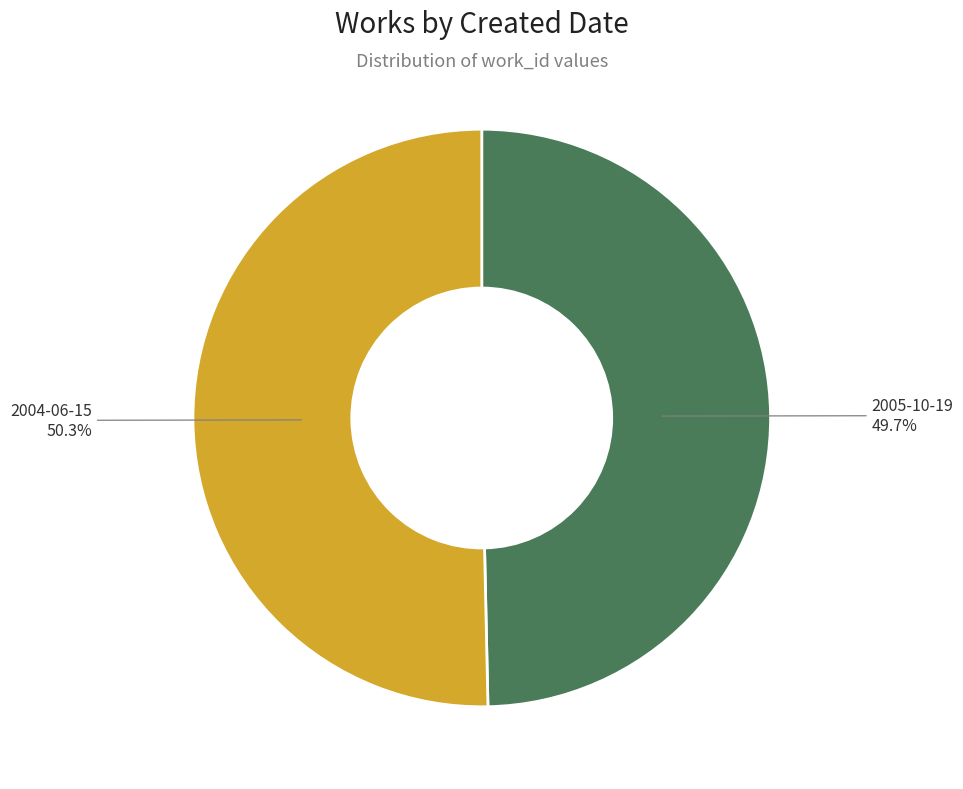

True or false: 2005-10-19 accounts for 40% of the total.

False